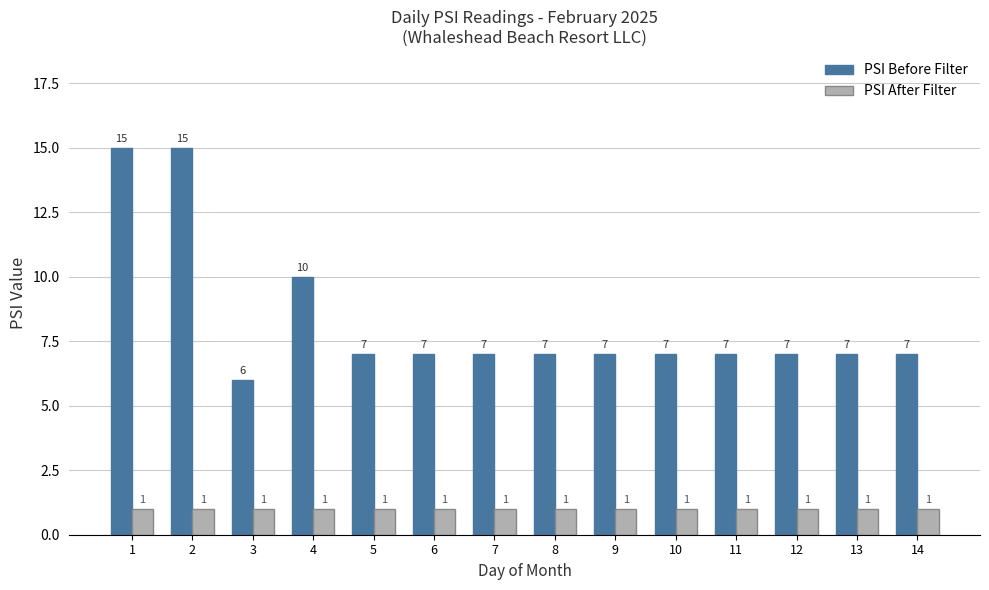

Which series has the widest spread of values?

PSI Before Filter